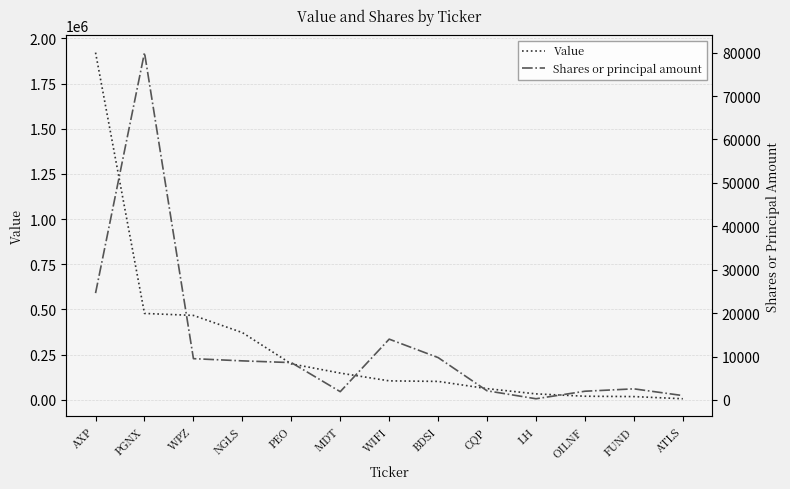

What is the value of the Value point at the 2nd from the left?

478000